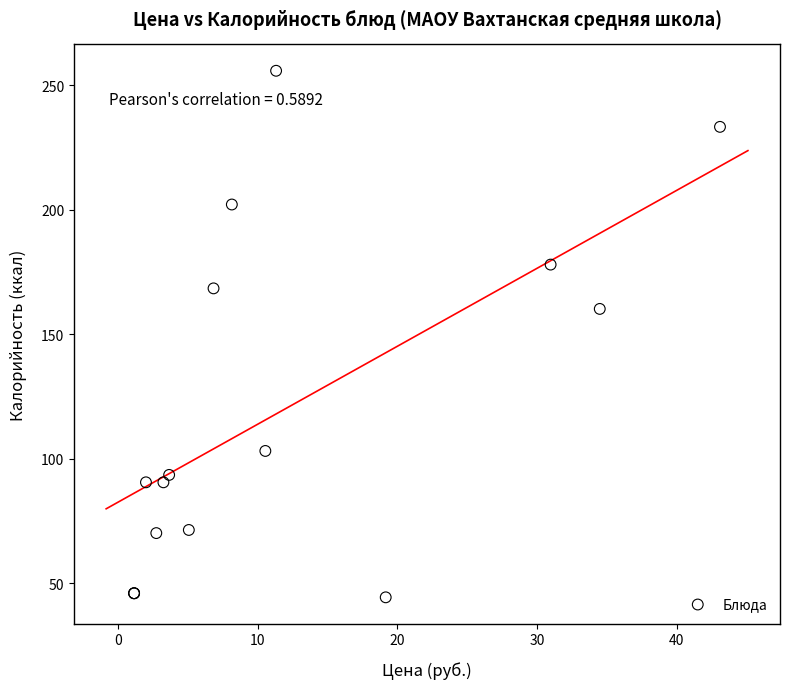

What Y value in the scatter plot is closest to 150?

160.2